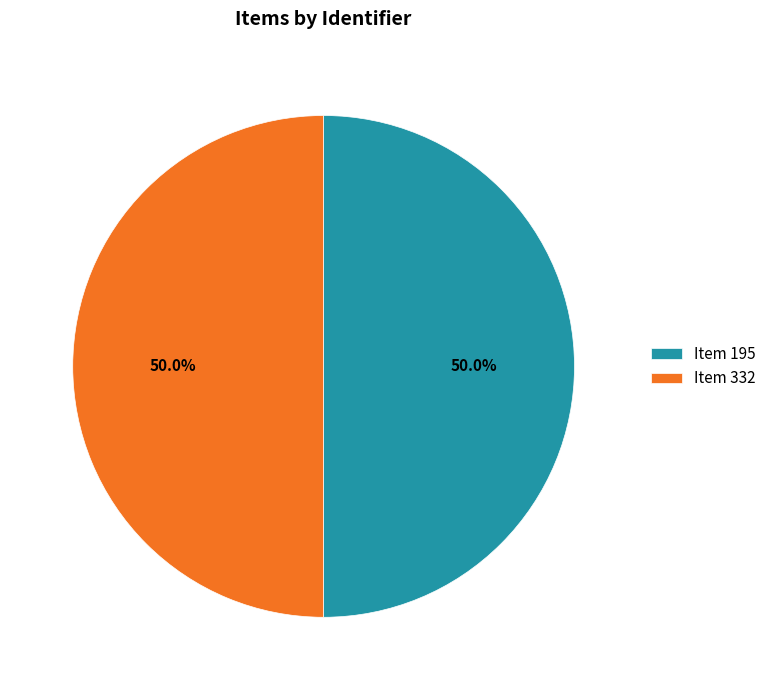

To the nearest percent, what percentage of the pie is Item 332?

50%